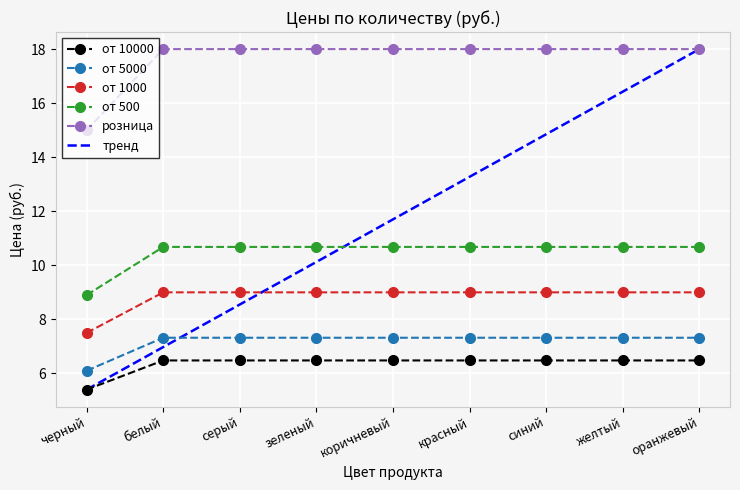

Reading left to right, transcribe all the data shown in this chart.

от 10000: черный=5.4	белый=6.5	серый=6.5	зеленый=6.5	коричневый=6.5	красный=6.5	синий=6.5	желтый=6.5	оранжевый=6.5
от 5000: черный=6.1	белый=7.3	серый=7.3	зеленый=7.3	коричневый=7.3	красный=7.3	синий=7.3	желтый=7.3	оранжевый=7.3
от 1000: черный=7.5	белый=9.0	серый=9.0	зеленый=9.0	коричневый=9.0	красный=9.0	синий=9.0	желтый=9.0	оранжевый=9.0
от 500: черный=8.9	белый=10.7	серый=10.7	зеленый=10.7	коричневый=10.7	красный=10.7	синий=10.7	желтый=10.7	оранжевый=10.7
розница: черный=15.0	белый=18.0	серый=18.0	зеленый=18.0	коричневый=18.0	красный=18.0	синий=18.0	желтый=18.0	оранжевый=18.0